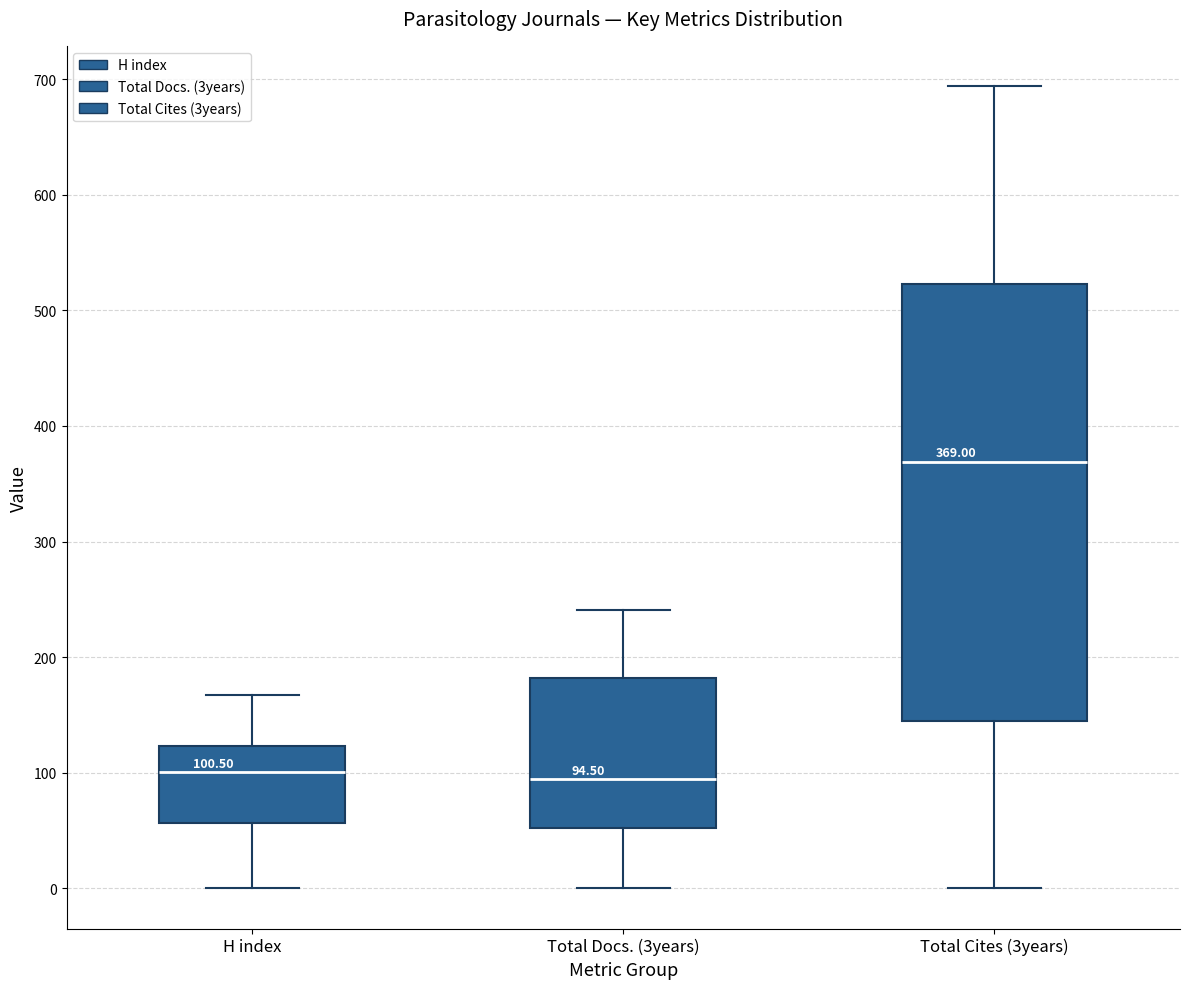

Which box is the tallest, from its lower edge to its upper edge?

Total Cites (3years)